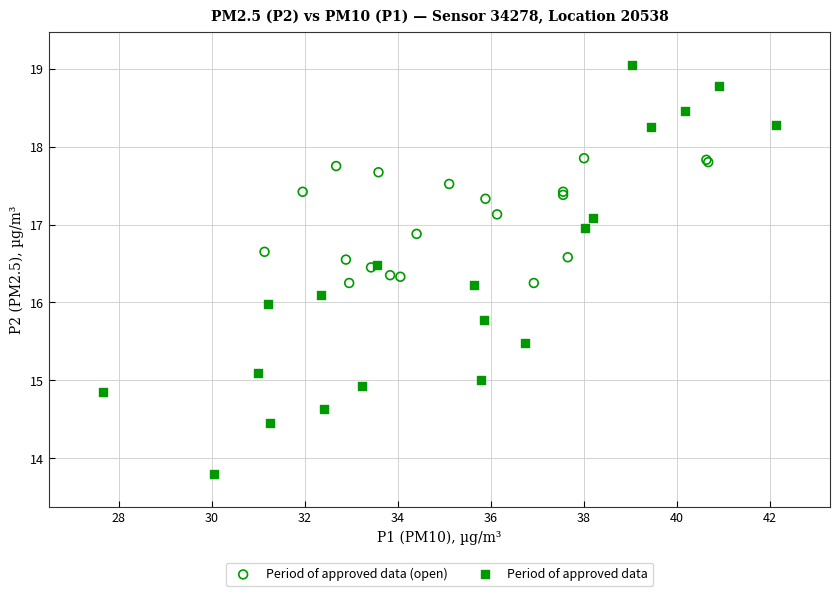

Which series reaches the maximum Y coordinate?

Period of approved data